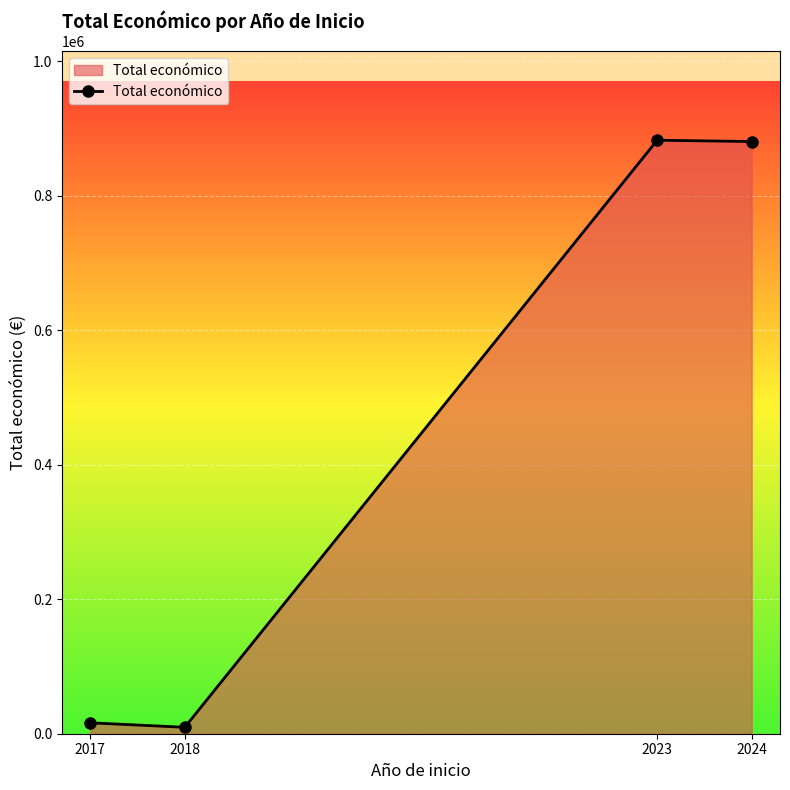

Does the chart display data point markers on the line(s)?

Yes